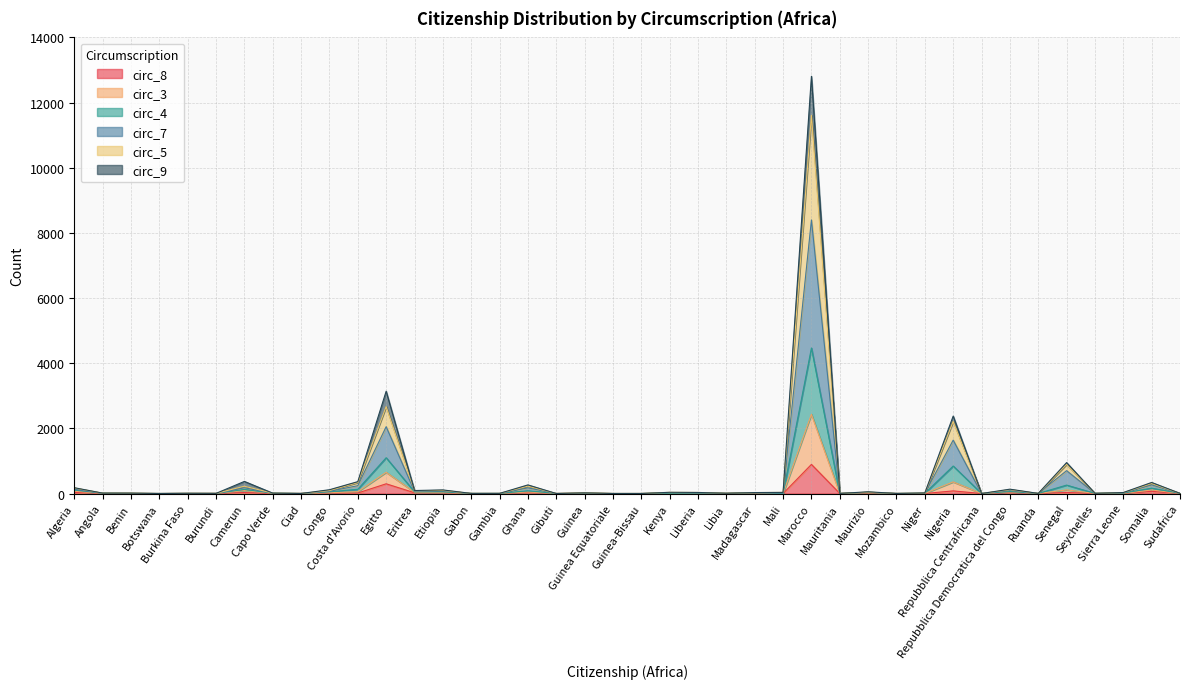

True or false: circ_5 and circ_9 intersect in this chart.

False